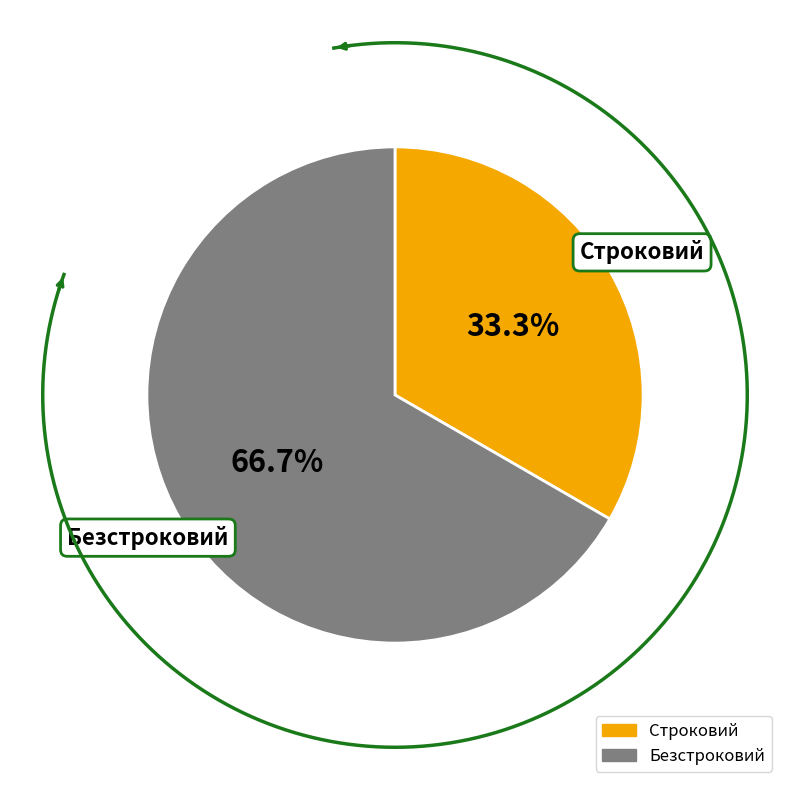

What percentage is the Безстроковий slice, to the nearest percent?

67%